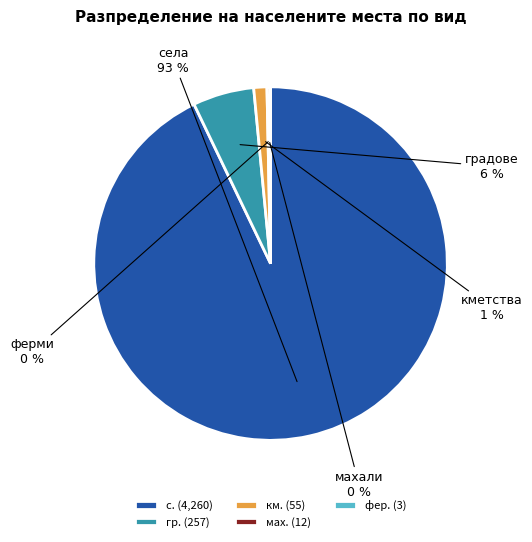

What is the largest slice in the pie chart?

с. (4,260)